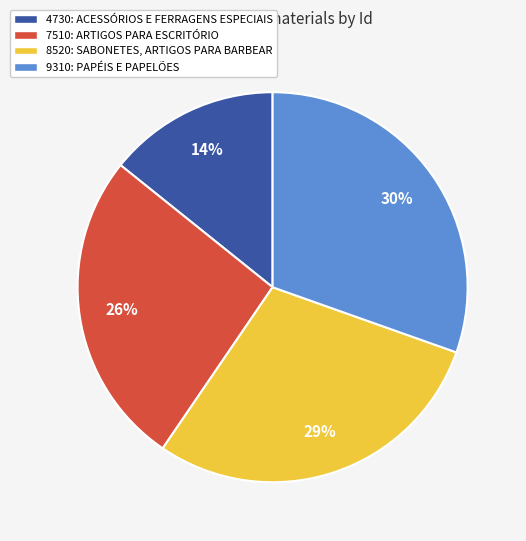

The 9310: PAPÉIS E PAPELÕES slice represents 45% of the pie. True or false?

False